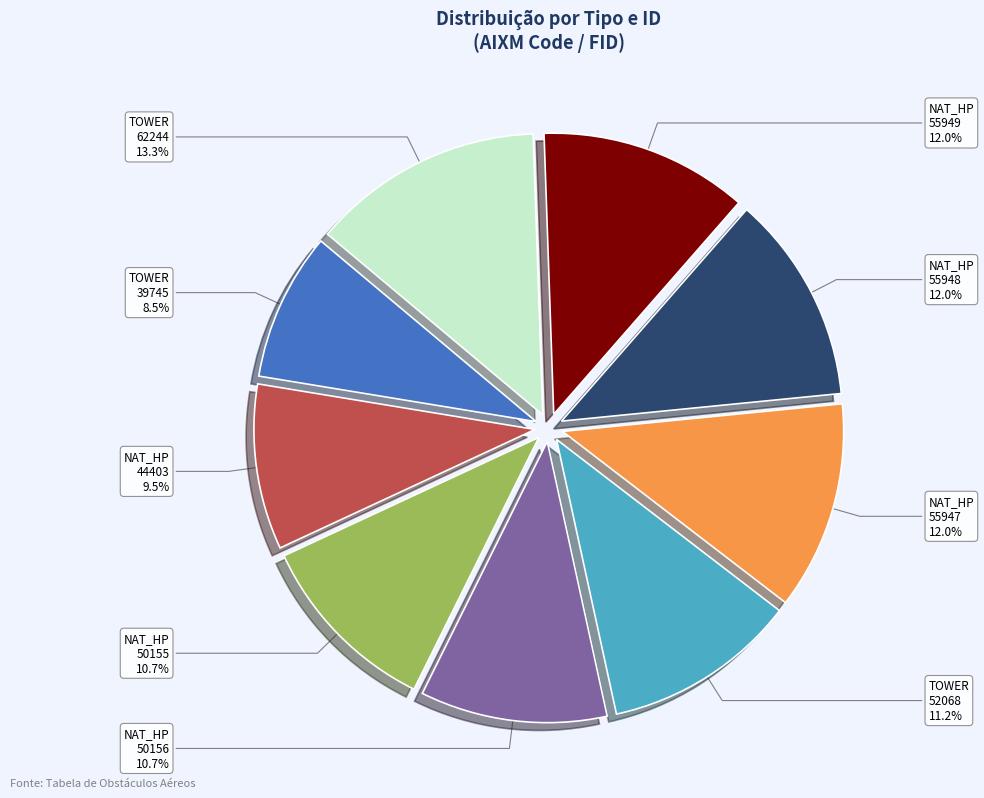

Count the number of slices in the pie.

9